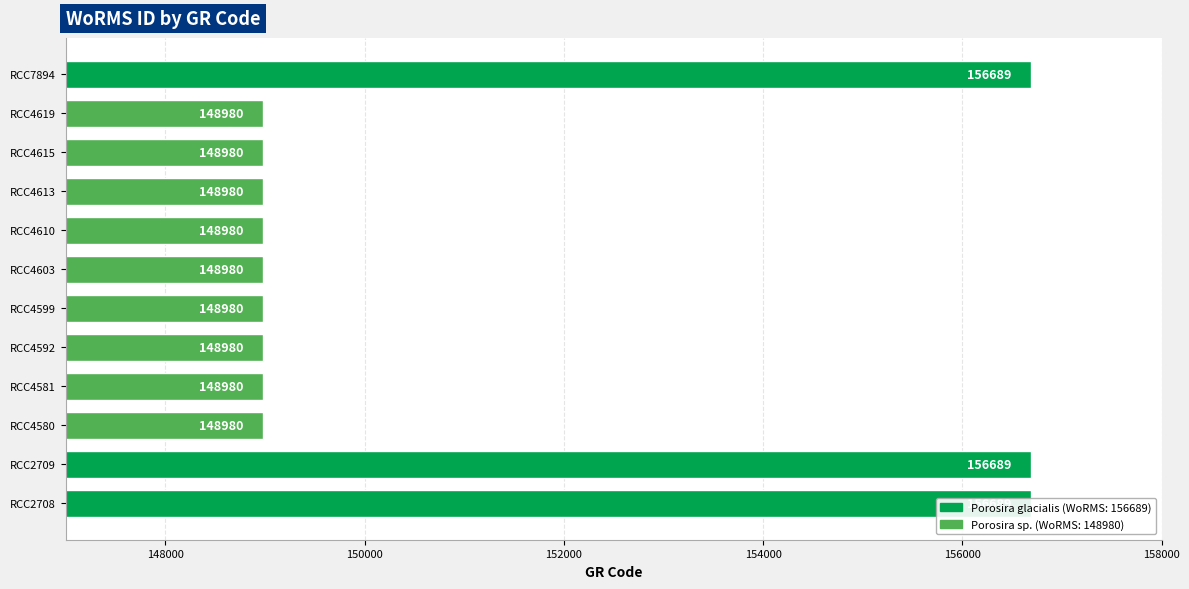

Reading left to right, list all the values displayed in this chart.

156689	156689	148980	148980	148980	148980	148980	148980	148980	148980	148980	156689